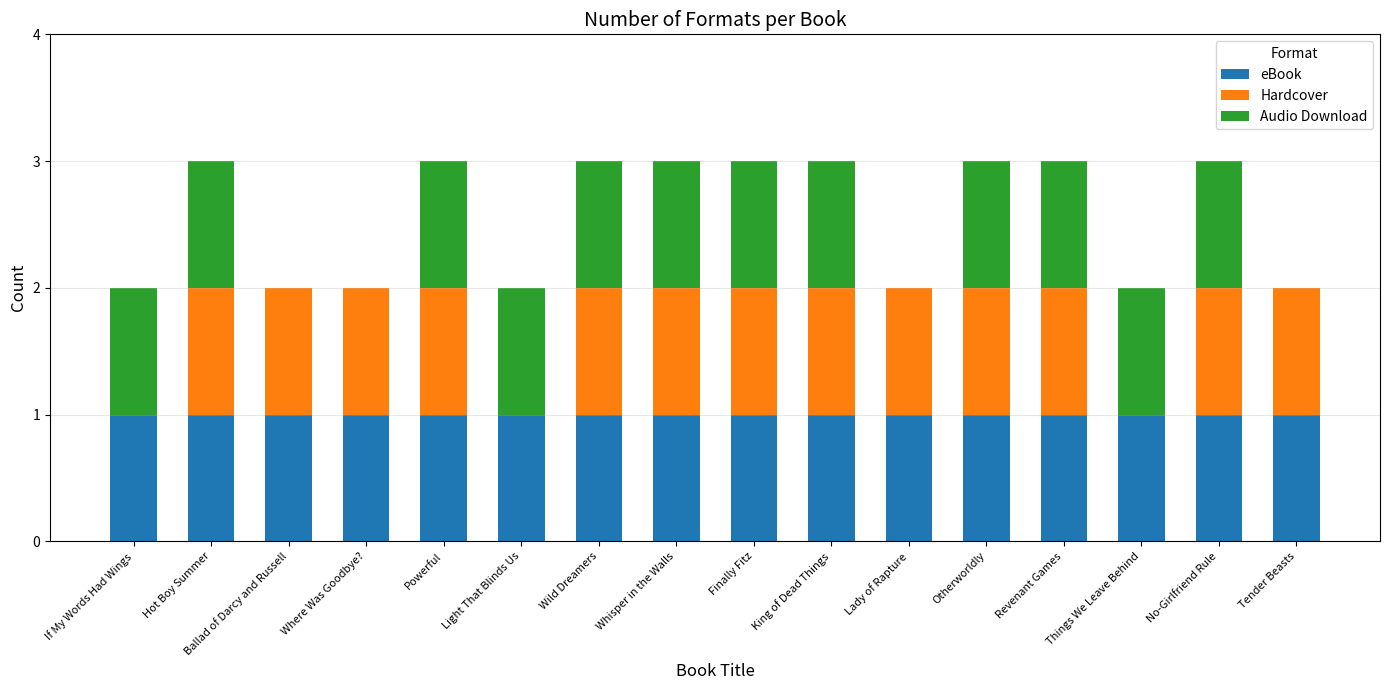

The value of eBook at King of Dead Things is 0. True or false?

False